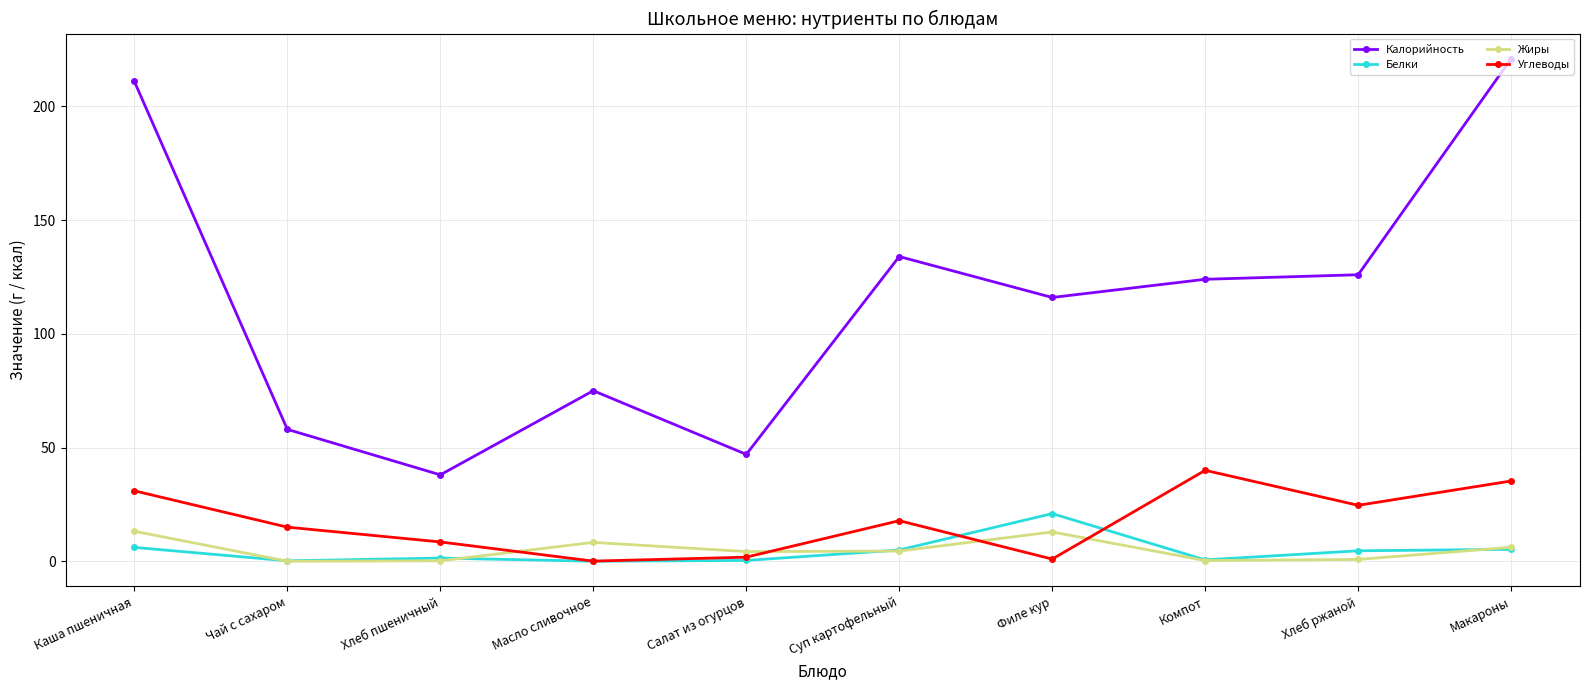

At which category does Углеводы reach its first local peak?

Суп картофельный